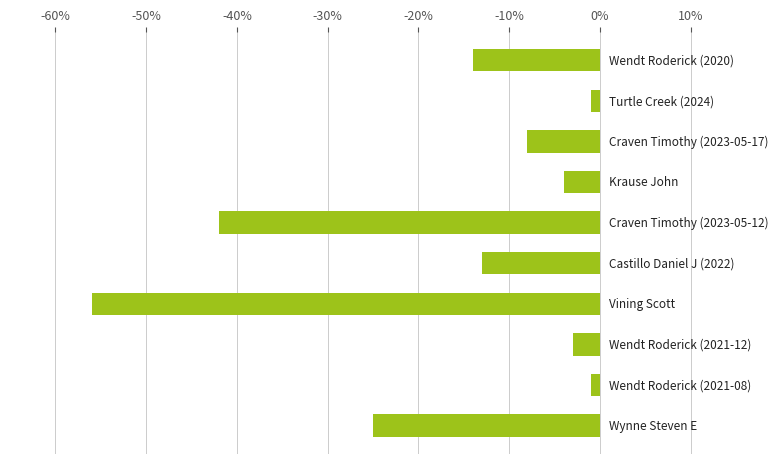

Count the number of values greater than -8.

4